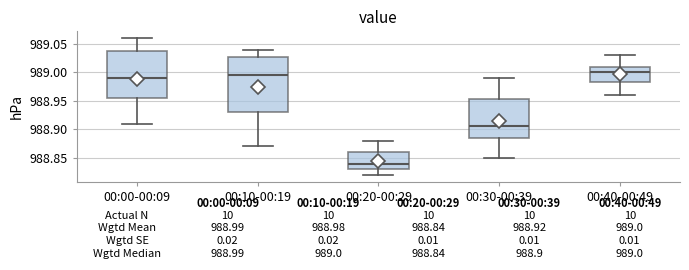

Which box is the tallest, from its lower edge to its upper edge?

00:10-00:19